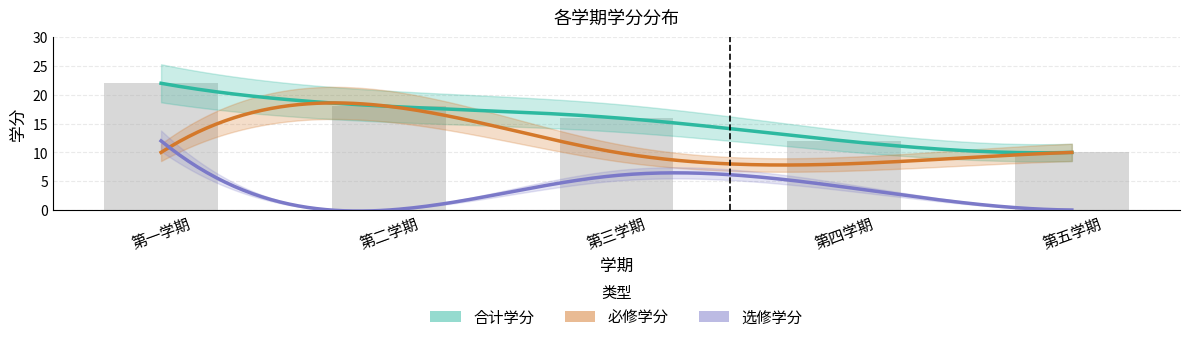

How many distinct data groups are displayed?

3